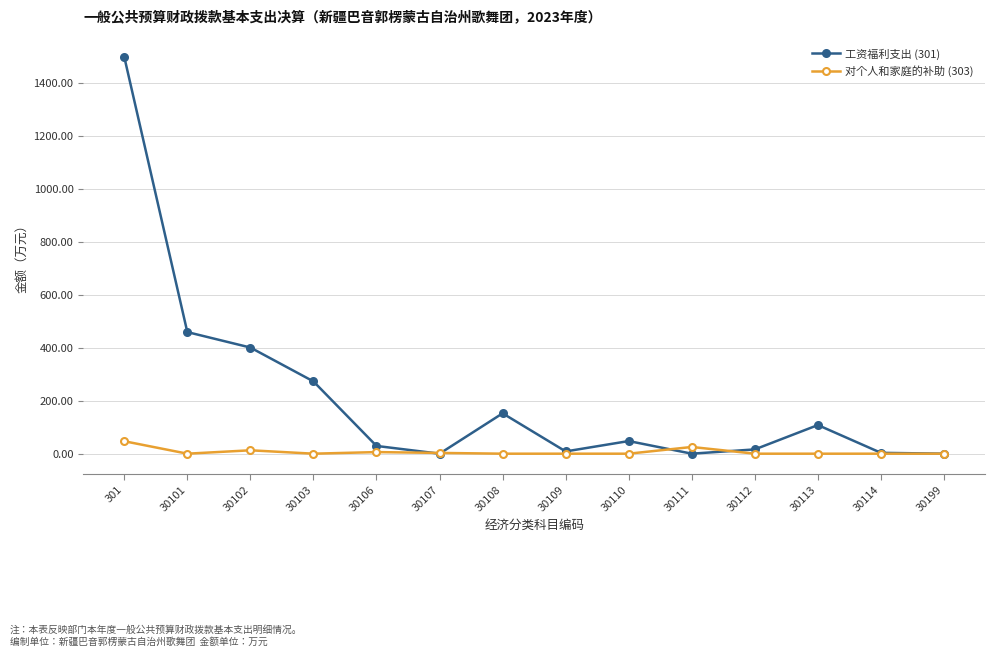

Is it true that 对个人和家庭的补助 (303) equals 47.0 at 301?

True